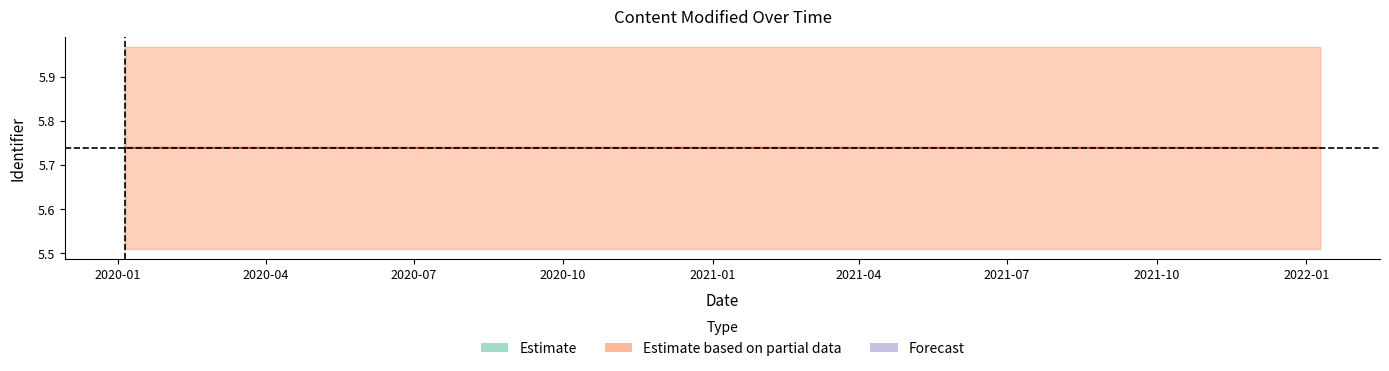

True or false: center and upper cross at least once.

False